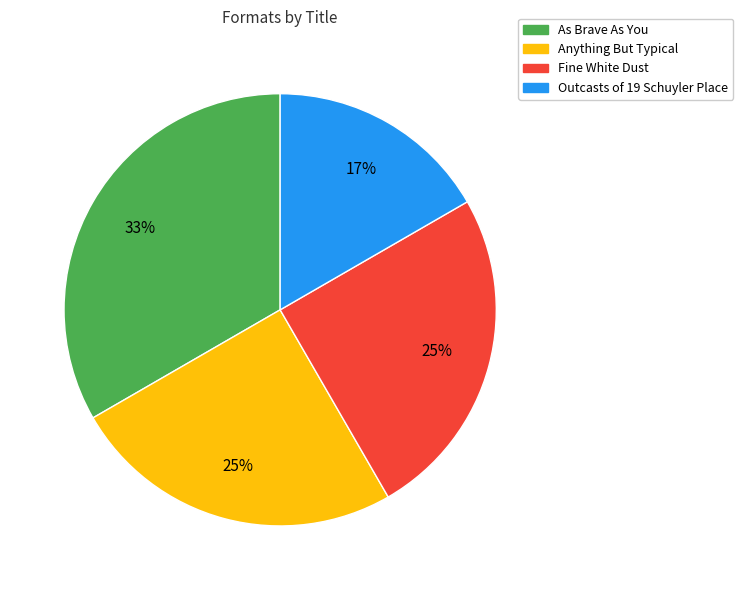

Is it true that As Brave As You is 33% of the pie?

True